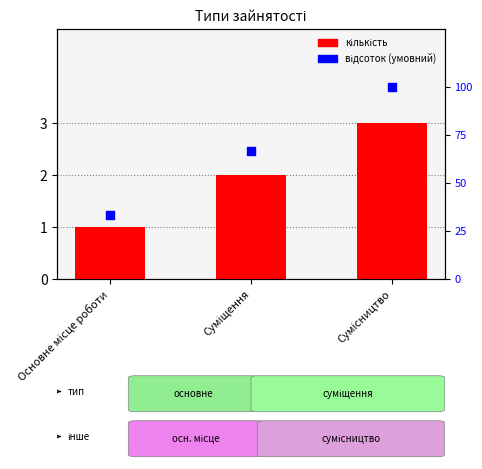

Which series has the largest total across all categories?

відсоток (умовний)